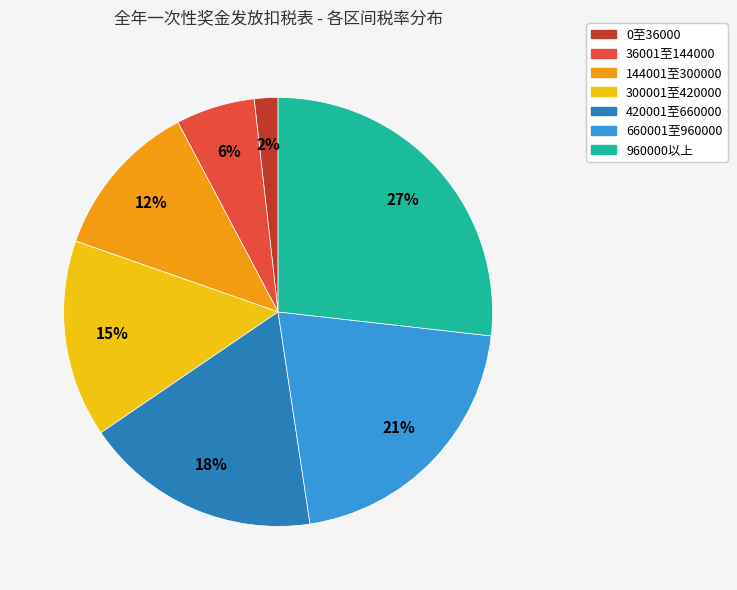

Is the sum of 660001至960000 and 960000以上 greater than half?

No